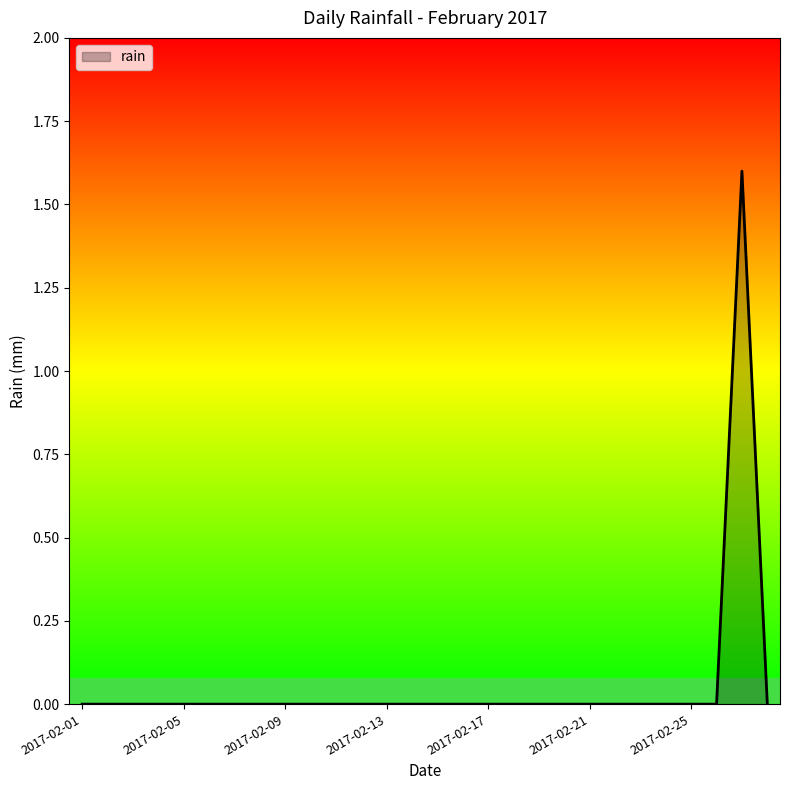

What is the greatest value displayed?

1.6